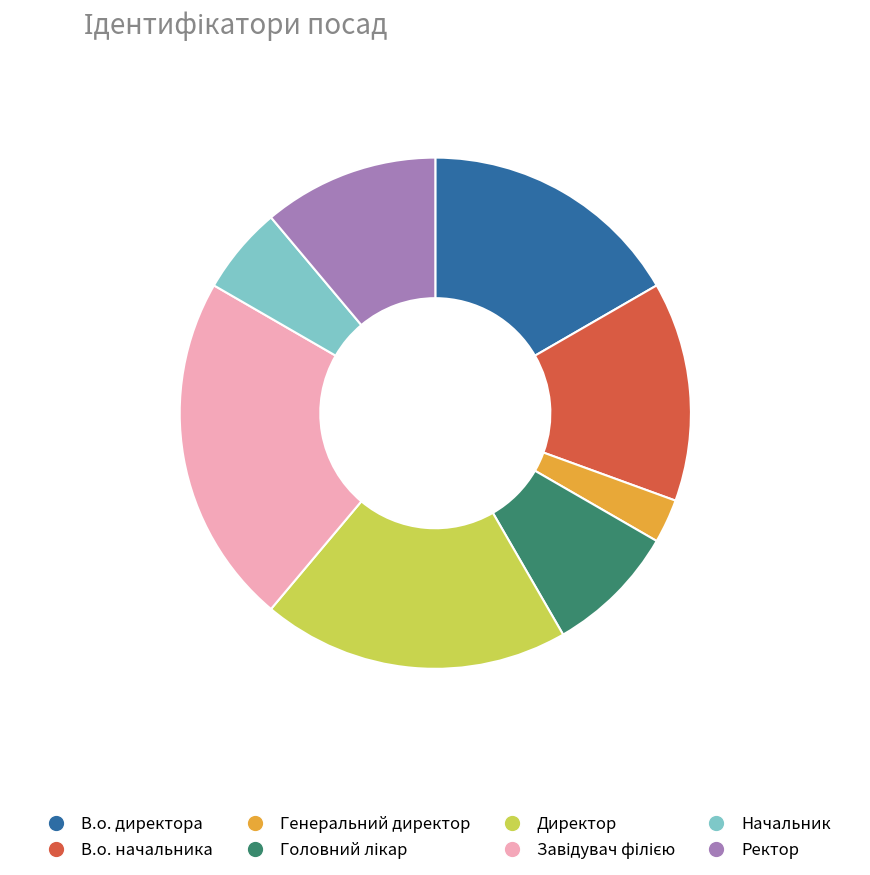

Is the sum of В.о. директора and В.о. начальника greater than half?

No